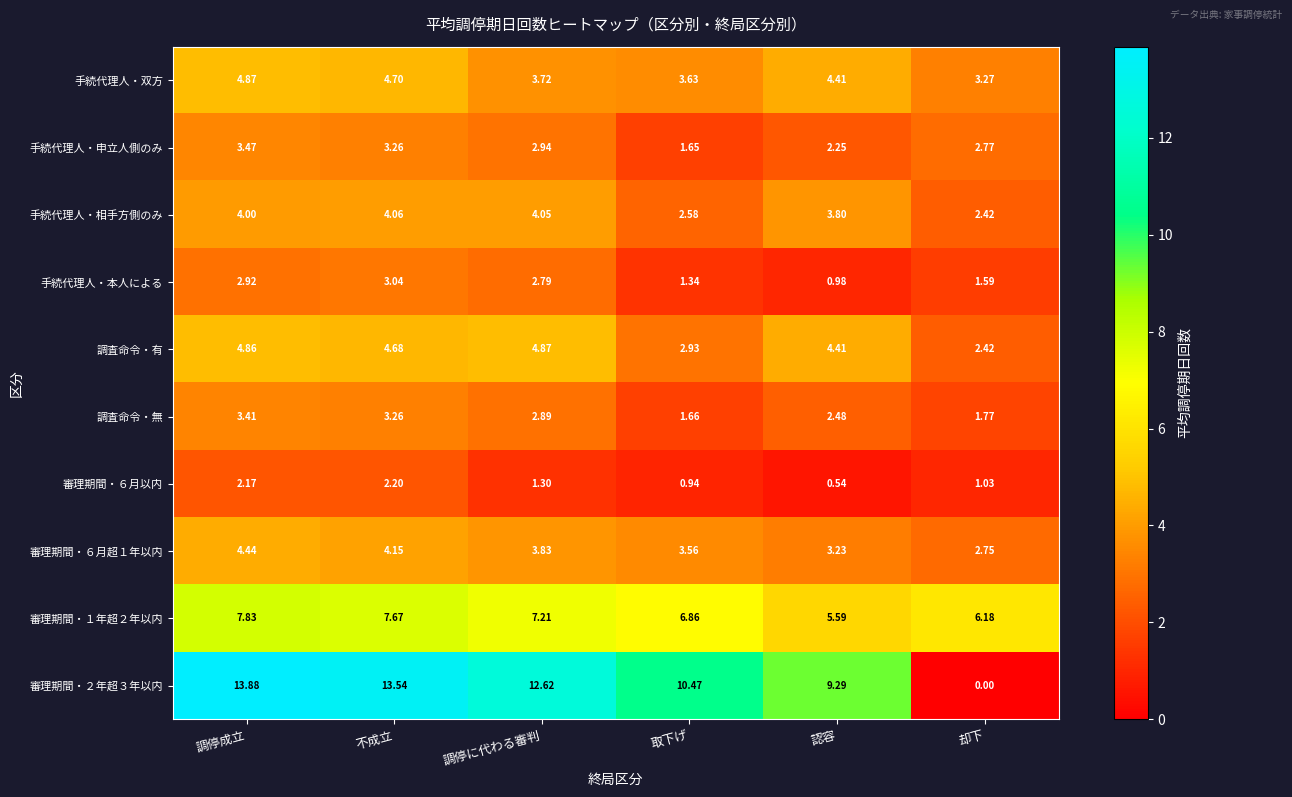

How many data points does each series have?

6